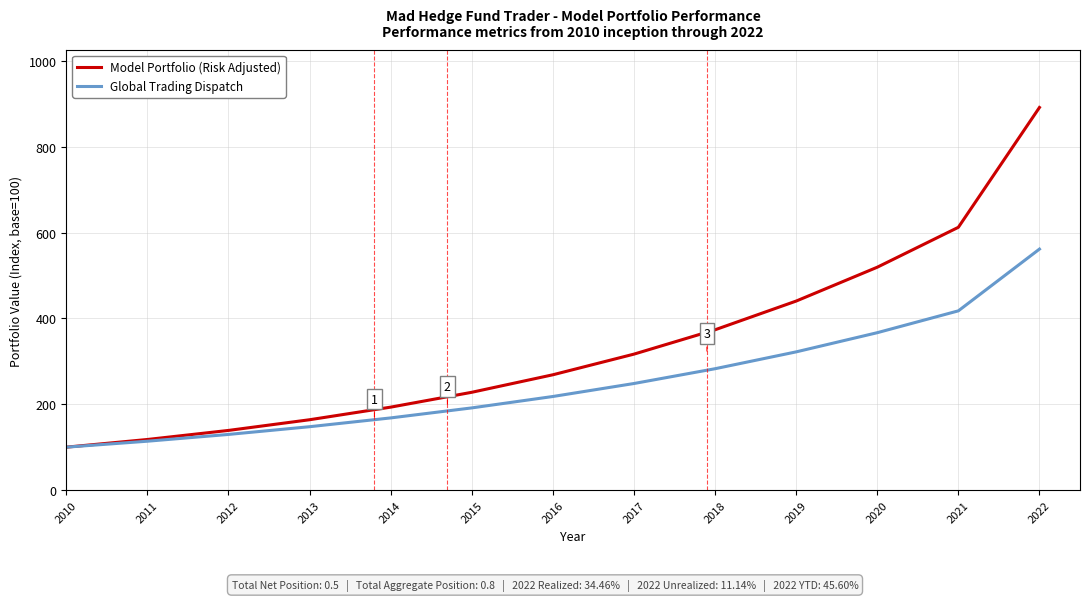

Rank the series by their average value, from highest to lowest.

Model Portfolio (Risk Adjusted), Global Trading Dispatch